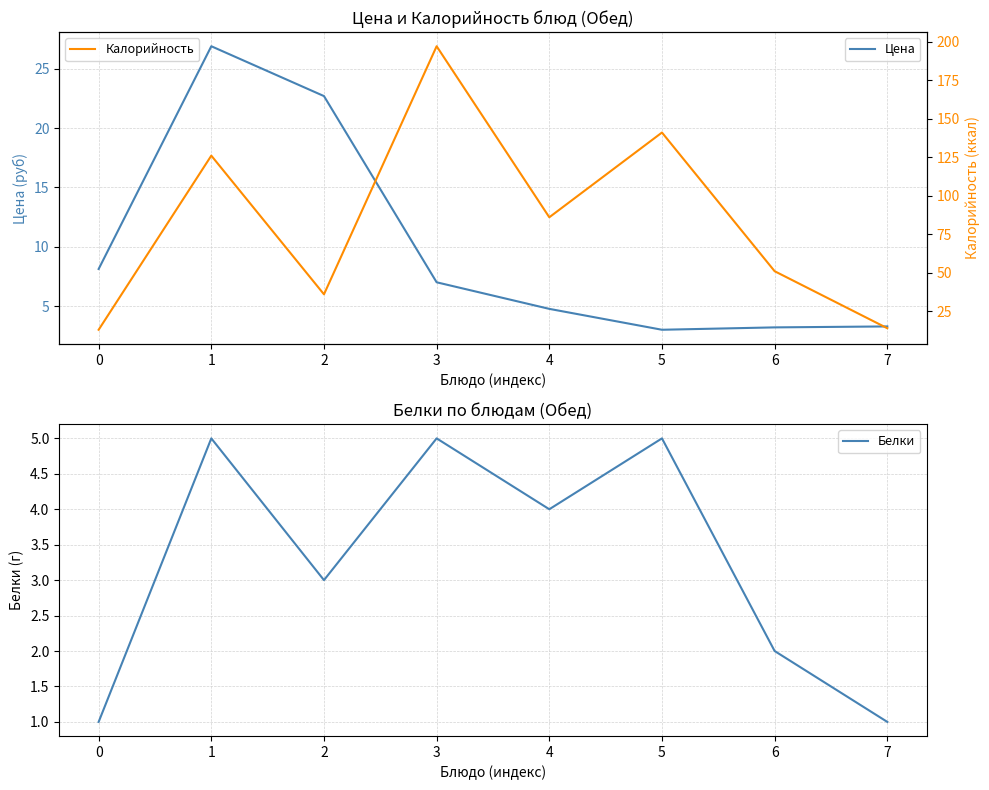

True or false: Калорийность and Цена intersect in this chart.

False